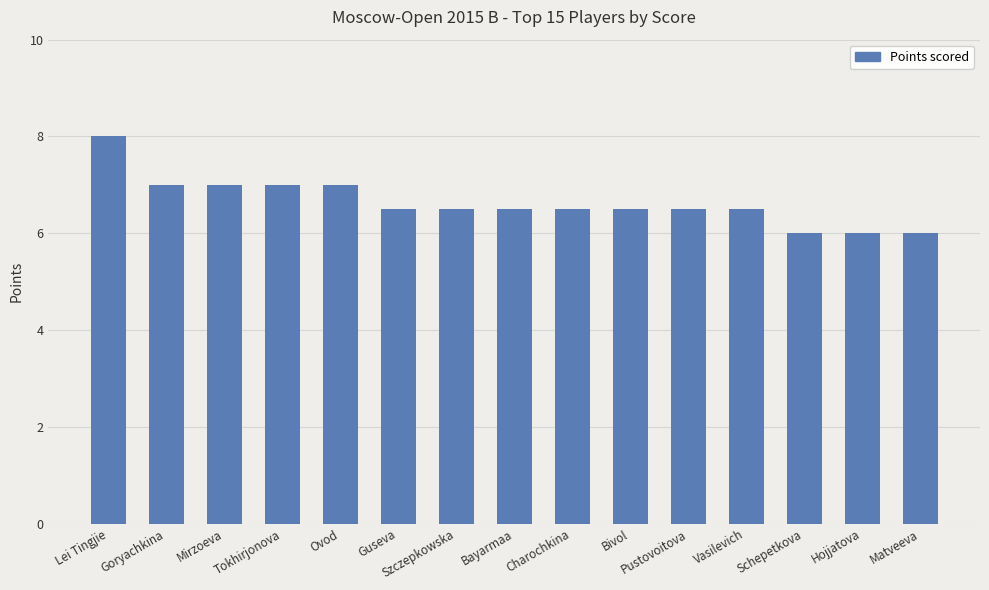

What value does the data have at Pustovoitova?

6.5